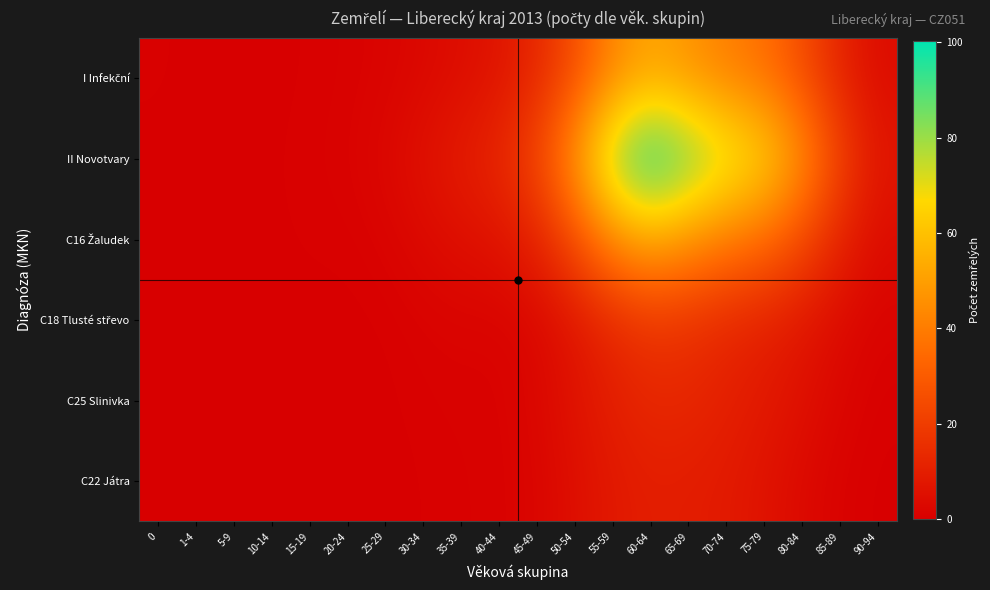

What is the spread (max minus min) of values at 80-84?

43.7